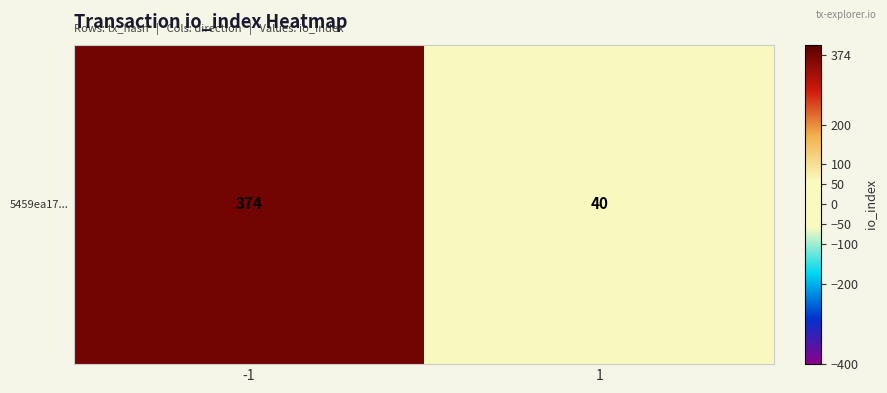

What is the difference between the maximum and minimum values?

334